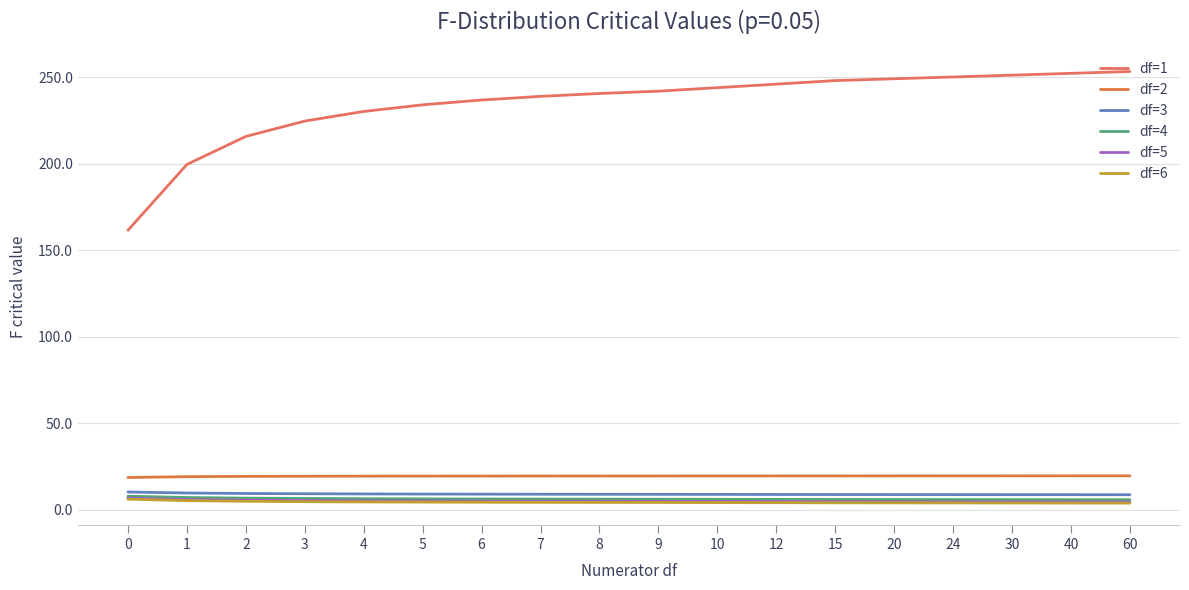

Is it true that df=1 equals 161.4 at 0?

True